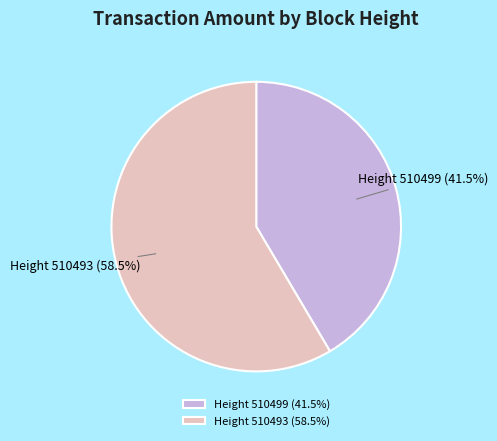

What is the largest slice in the pie chart?

Height 510493 (58.5%)